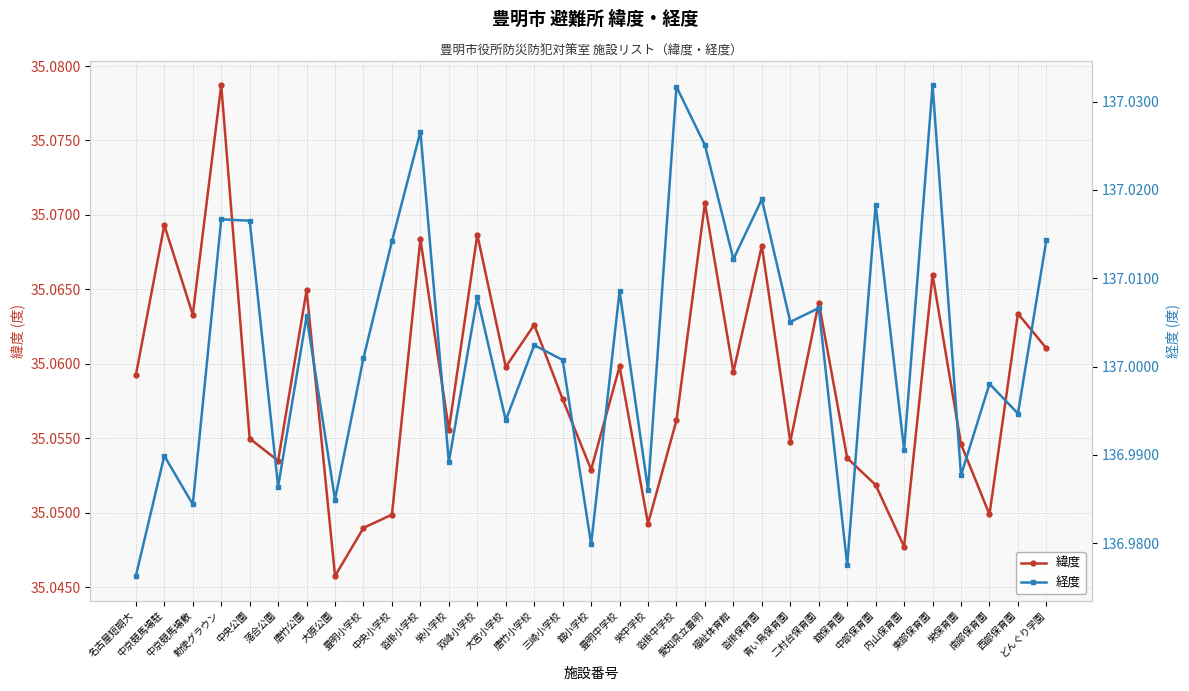

How many interior local valleys does the 経度 series have?

13